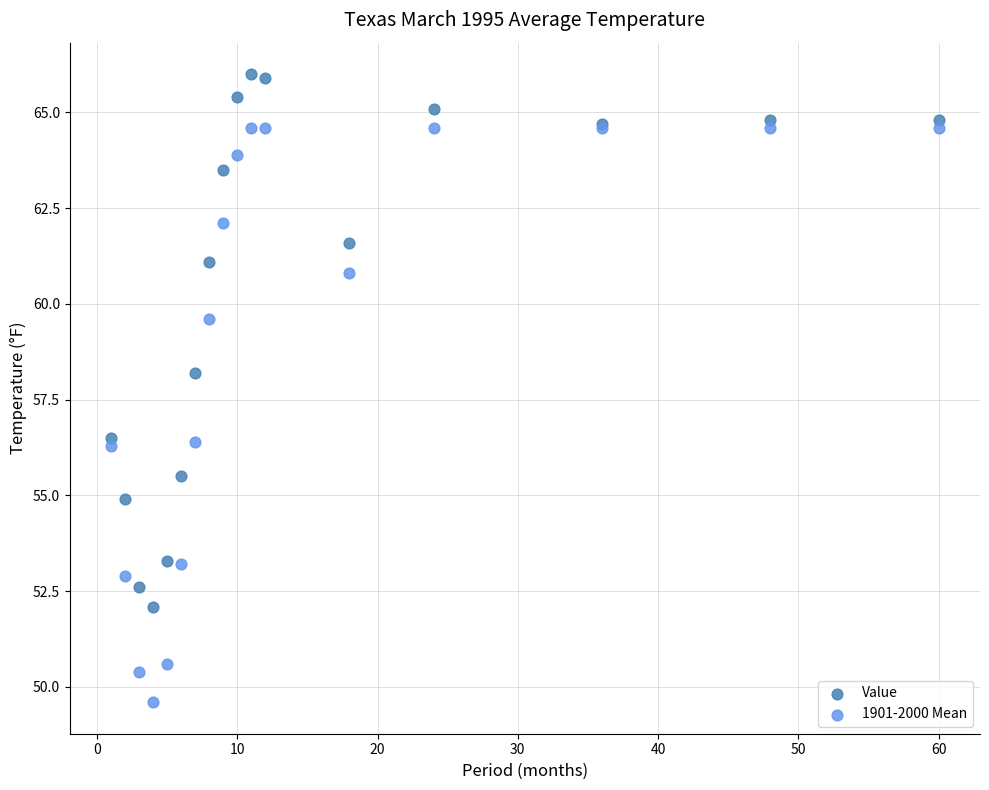

What are all the series names shown in the legend?

Value, 1901-2000 Mean